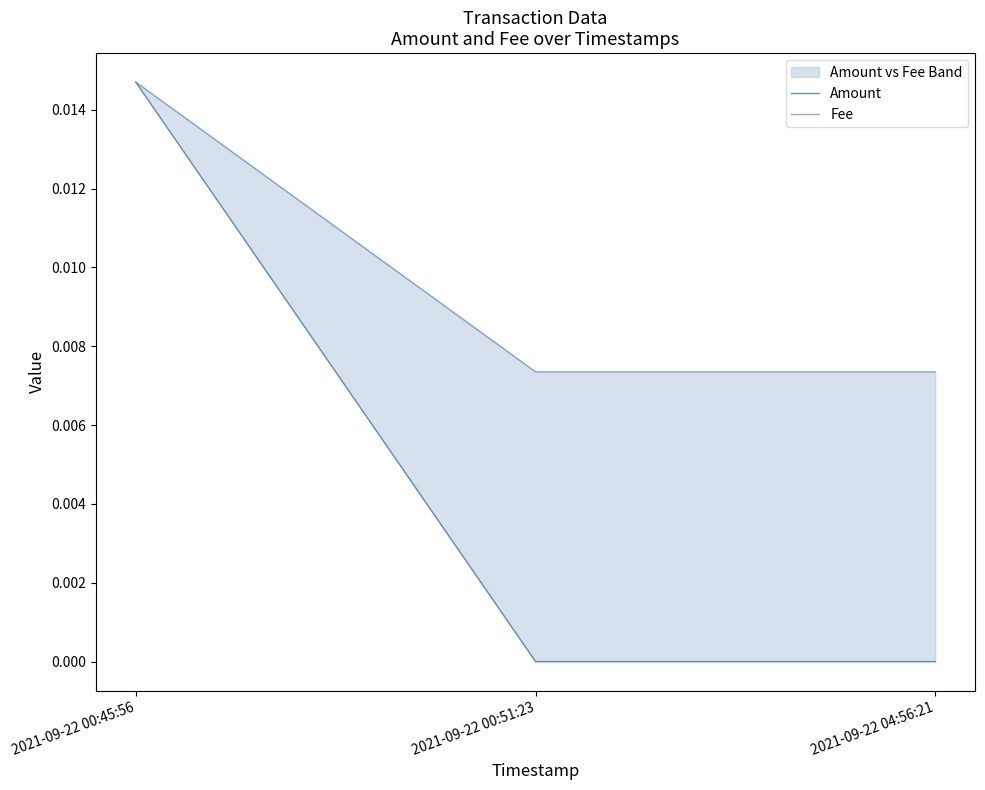

Which series has the largest total across all categories?

Fee